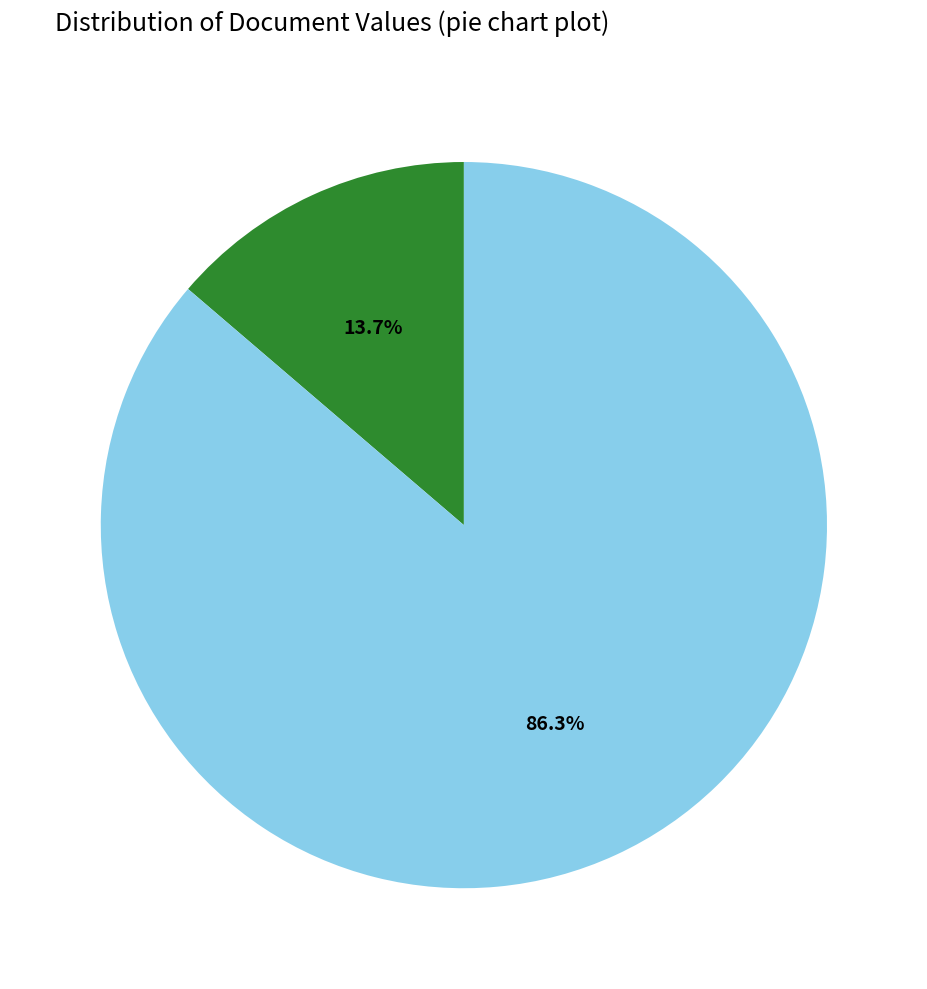

To the nearest percent, what is the average slice percentage?

50%